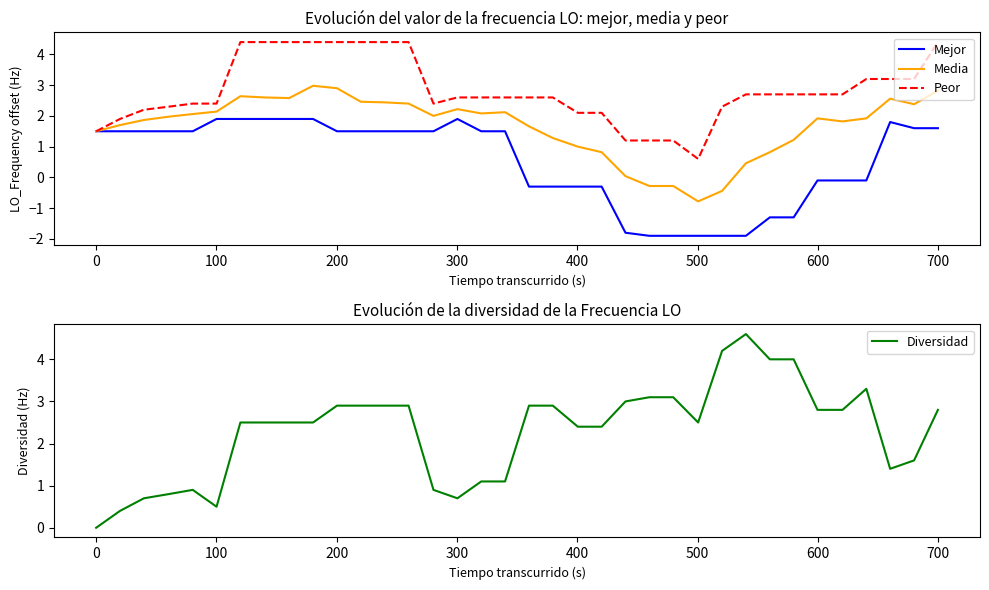

How many interior local peaks does the Mejor series have?

2